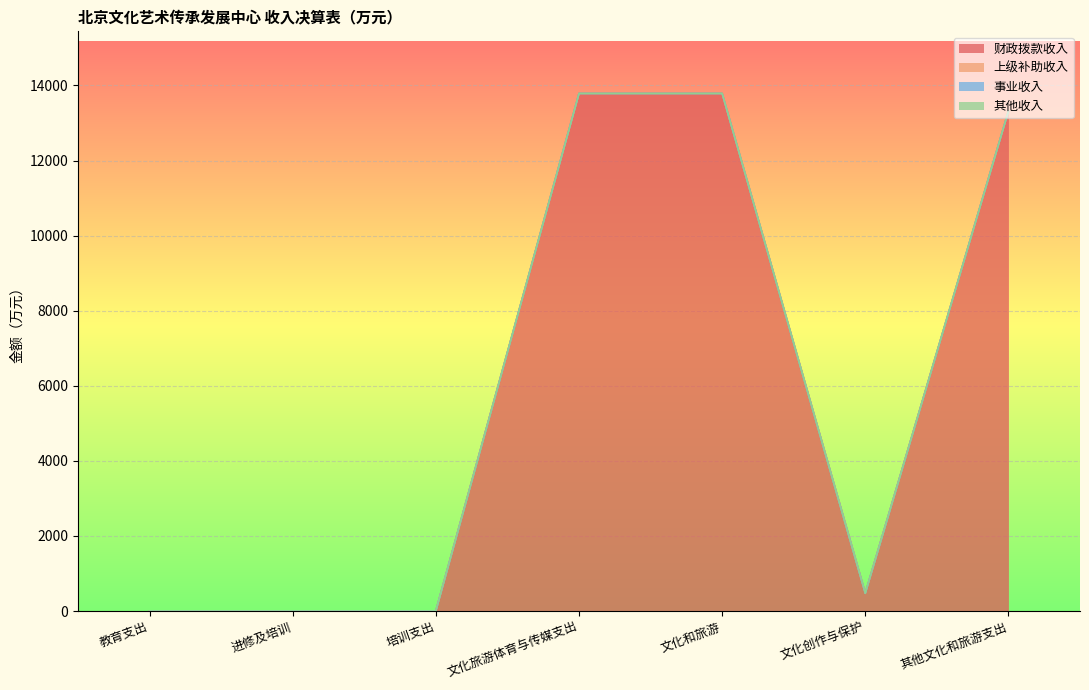

At which category is the sum across all series the highest?

文化旅游体育与传媒支出